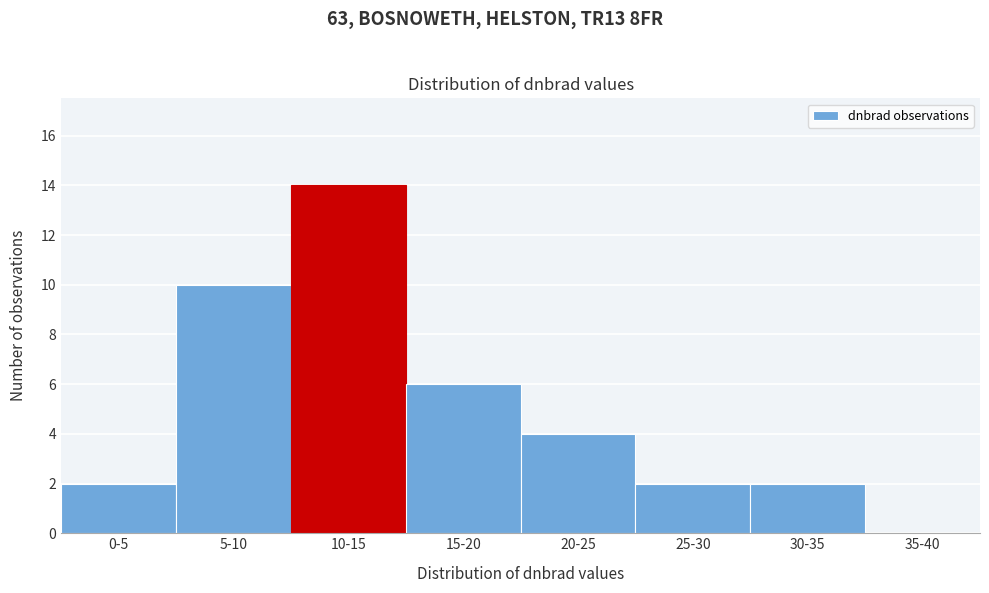

Reading left to right, what are all the values shown in this chart?

0-5=2	5-10=10	10-15=14	15-20=6	20-25=4	25-30=2	30-35=2	35-40=0